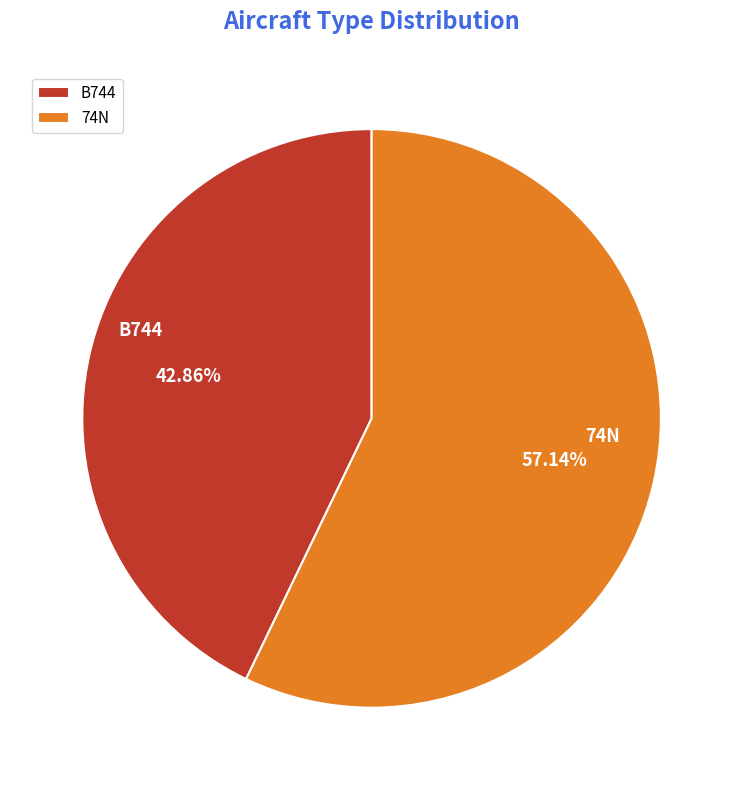

The 74N slice represents 57% of the pie. True or false?

True